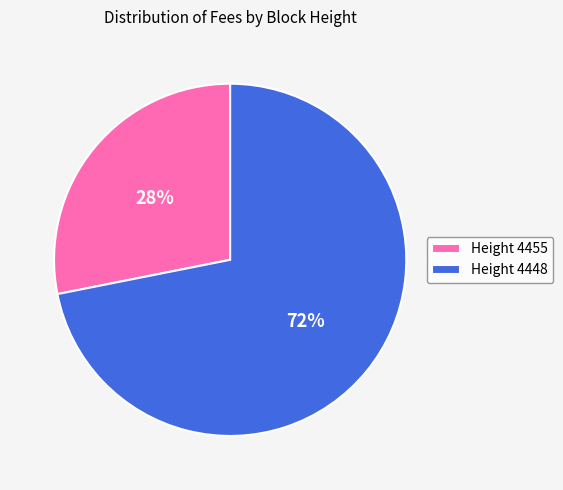

How many segments does this pie chart have?

2